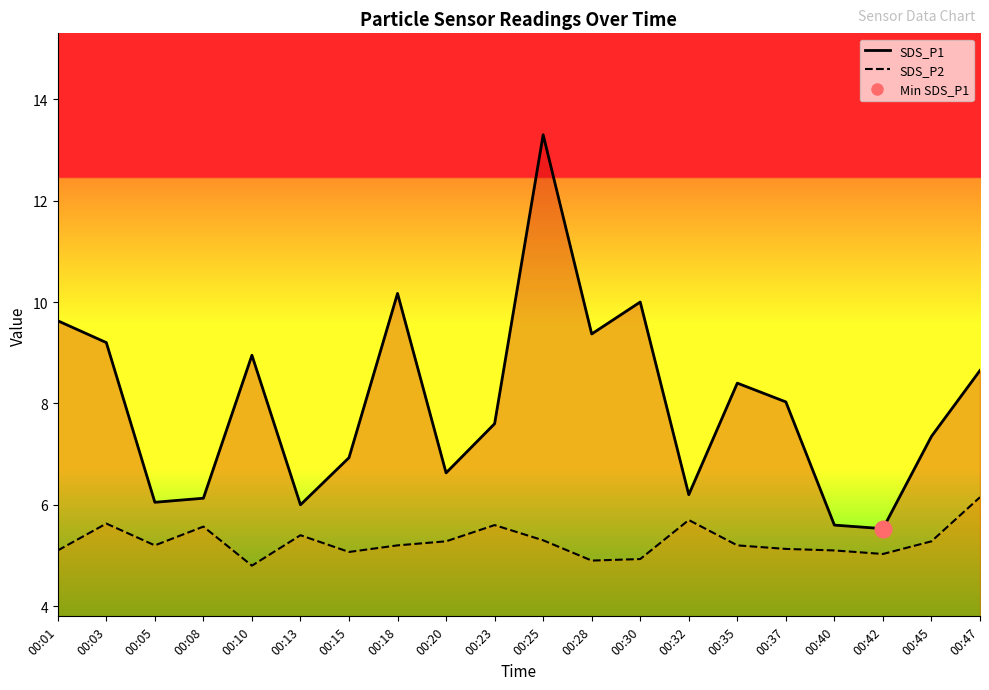

Reading right to left, list all the values displayed in this chart.

SDS_P1 line: 8.7	7.3	5.5	5.6	8.0	8.4	6.2	10.0	9.4	13.3	7.6	6.6	10.2	6.9	6.0	8.9	6.1	6.0	9.2	9.6
SDS_P2 line: 6.2	5.3	5.0	5.1	5.1	5.2	5.7	4.9	4.9	5.3	5.6	5.3	5.2	5.1	5.4	4.8	5.6	5.2	5.6	5.1